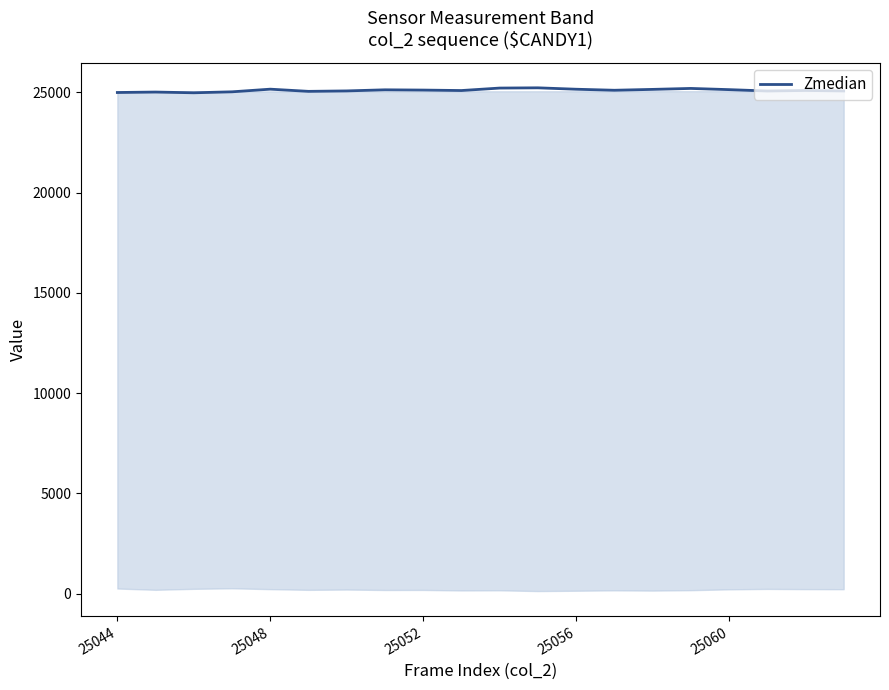

How many values are below 25105?

10